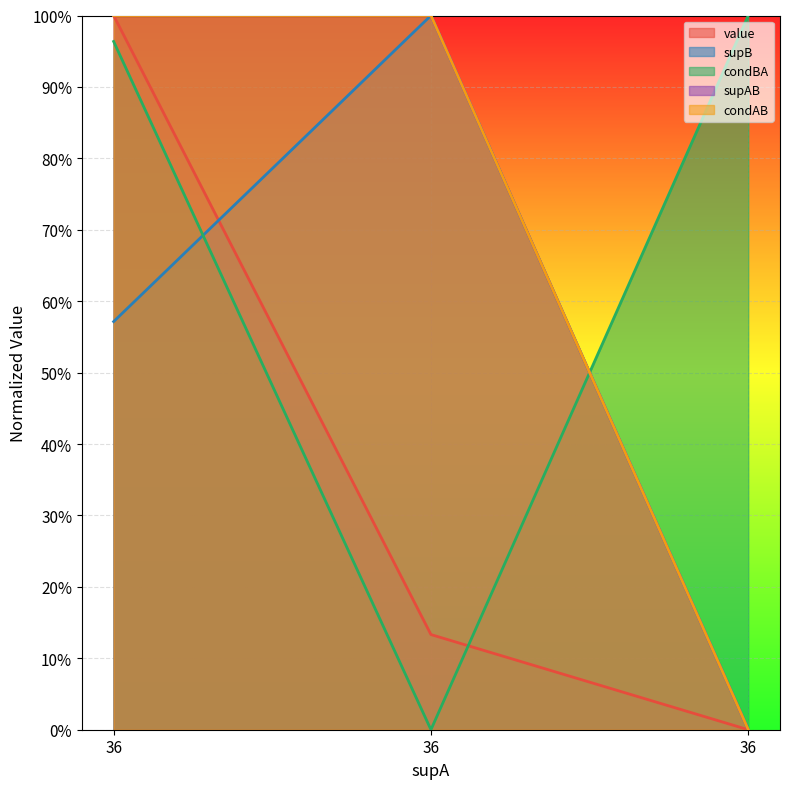

Read the value value at 36.

1.0